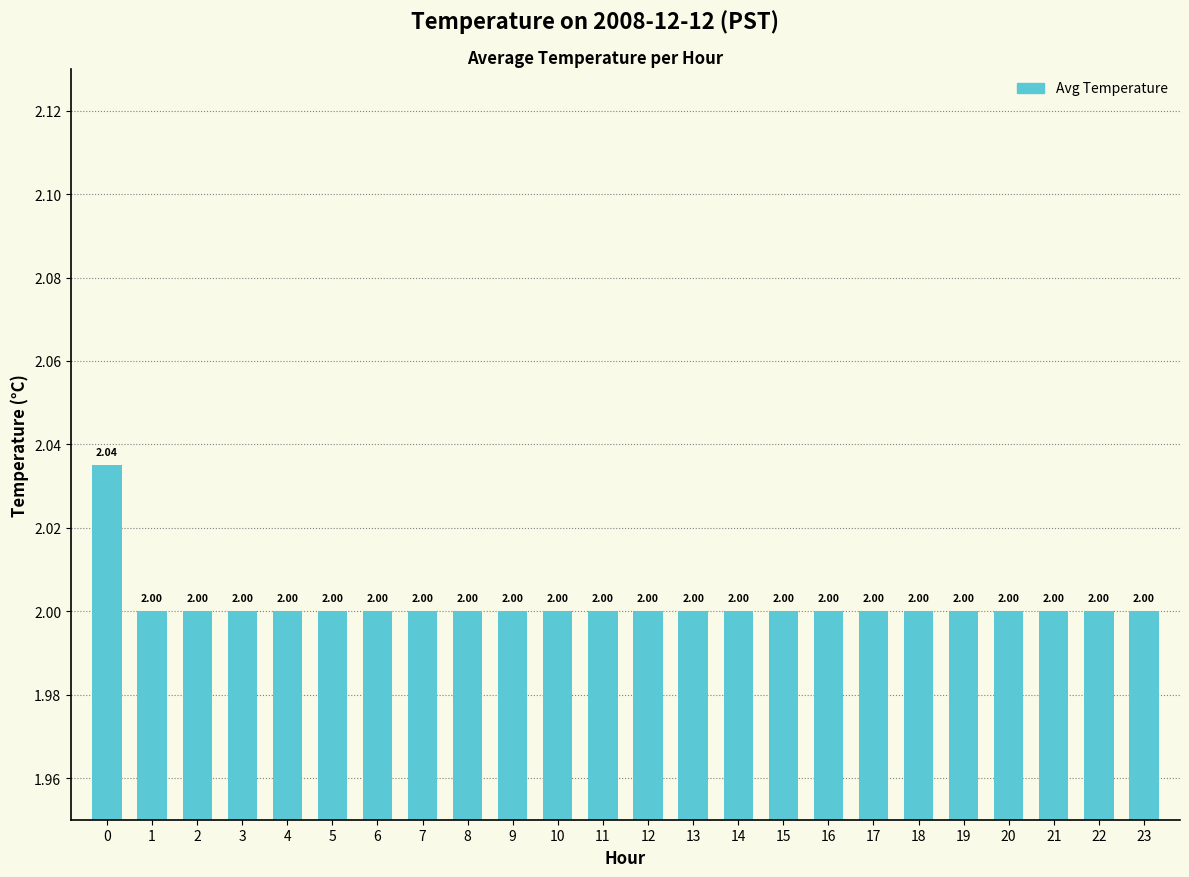

The chart shows a value of 2.0 at 19. True or false?

True